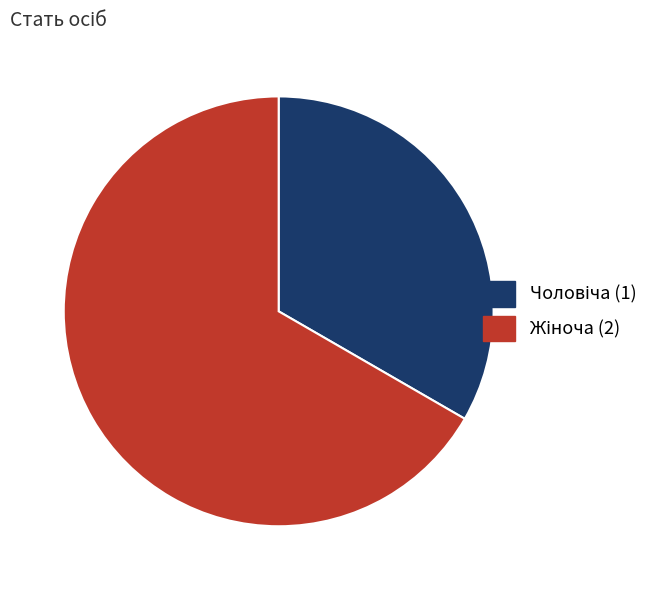

Does any single category account for the majority?

Yes